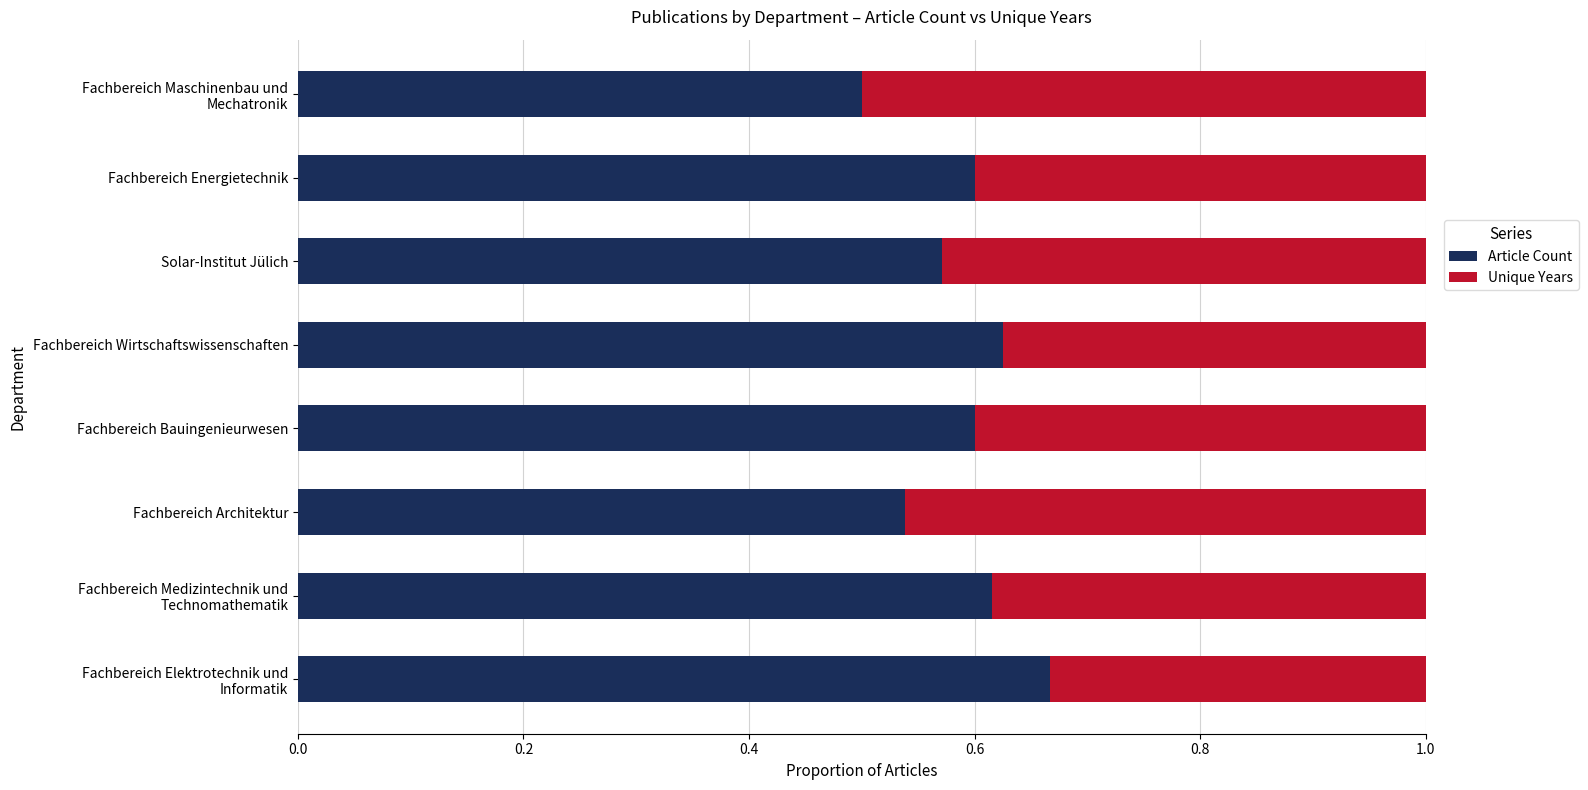

What is the sum of all Article Count values?

4.7